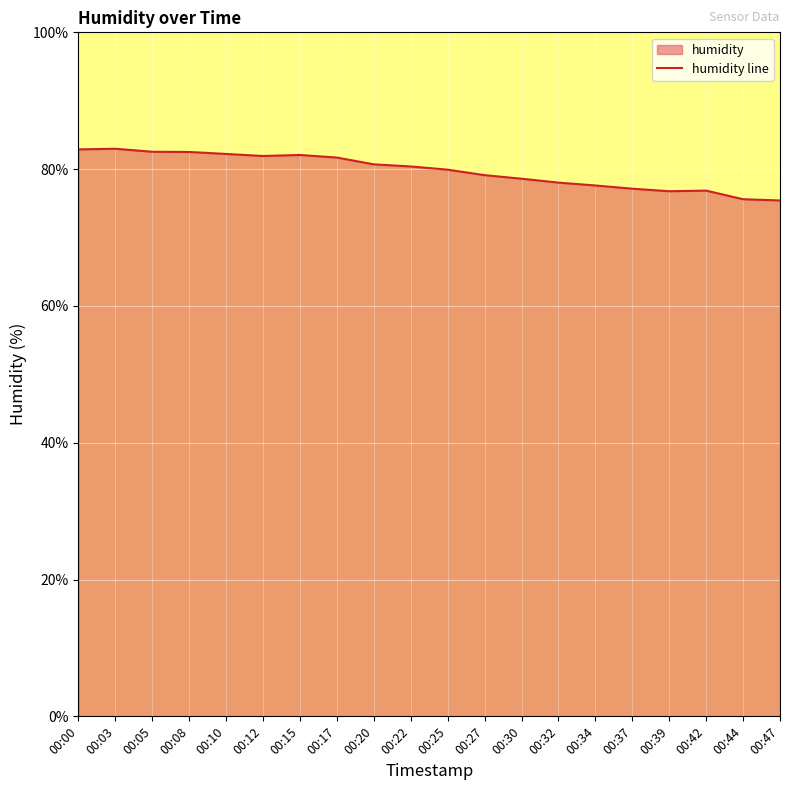

Reading left to right, extract all data points from this chart.

82.9	83.0	82.5	82.5	82.2	81.9	82.1	81.7	80.7	80.4	79.9	79.1	78.6	78.0	77.6	77.1	76.8	76.9	75.6	75.4